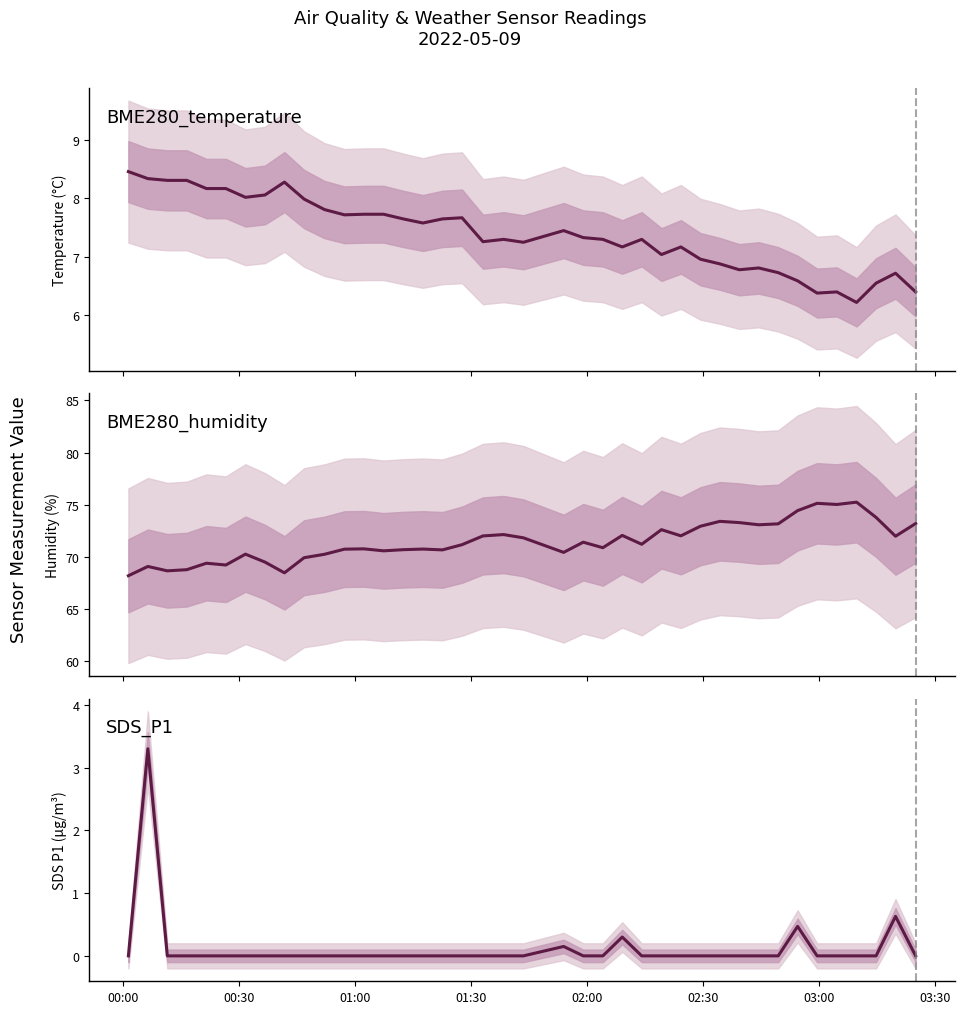

True or false: SDS_P1 has more than 0 points higher than both neighbors.

True